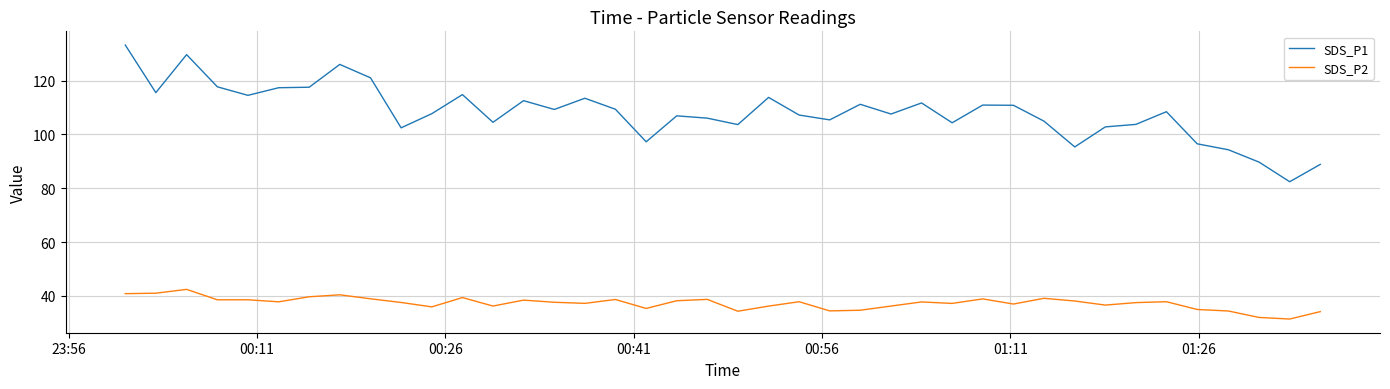

How many distinct data groups are displayed?

2